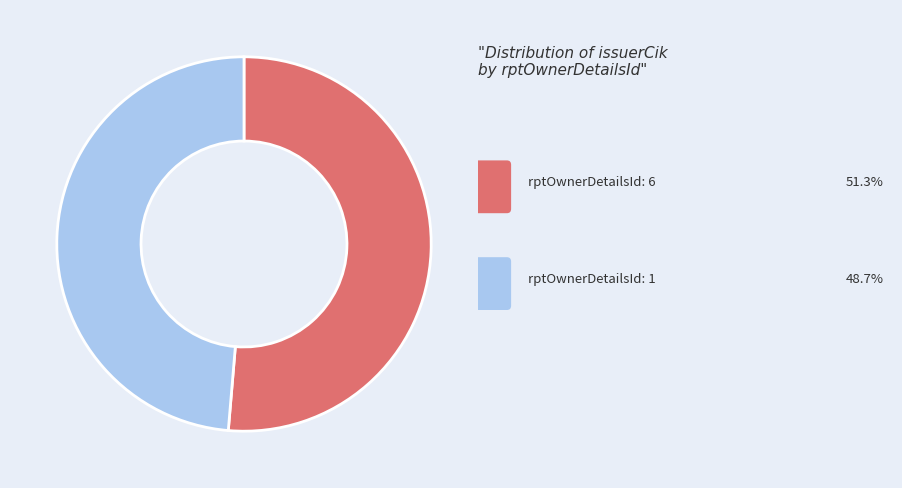

Does any single category account for the majority?

Yes